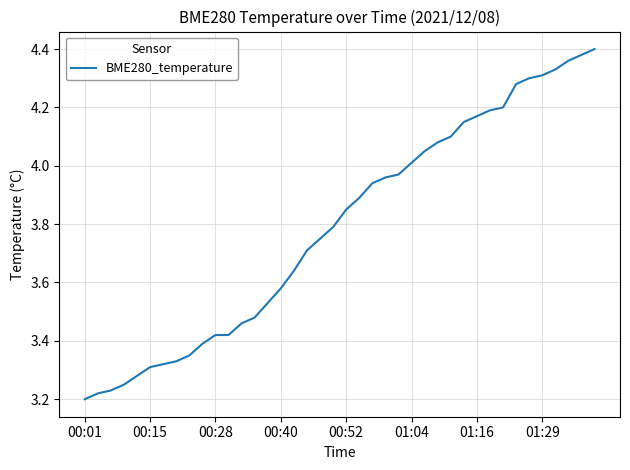

What is the difference between the maximum and minimum values?

1.2